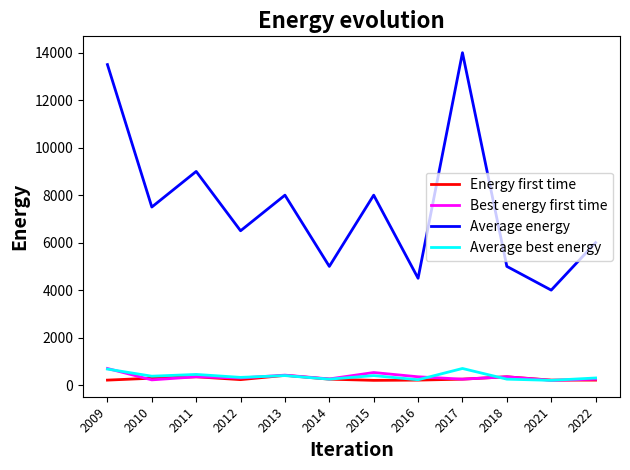

Is this an area chart (filled region under the line)?

No